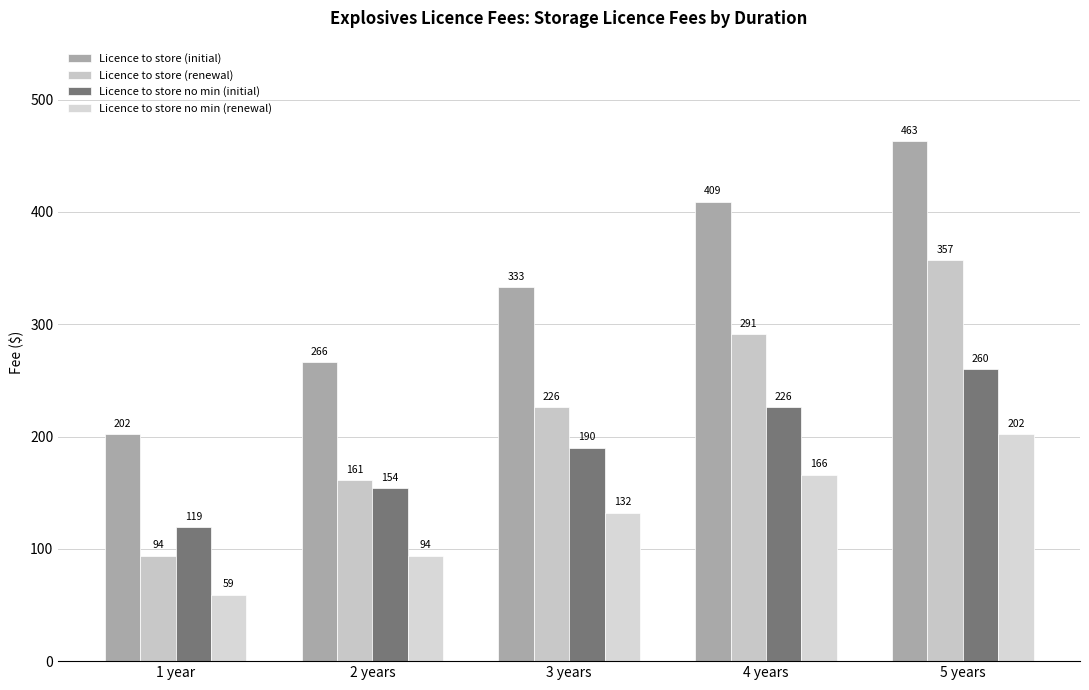

Does the chart contain any negative values?

No